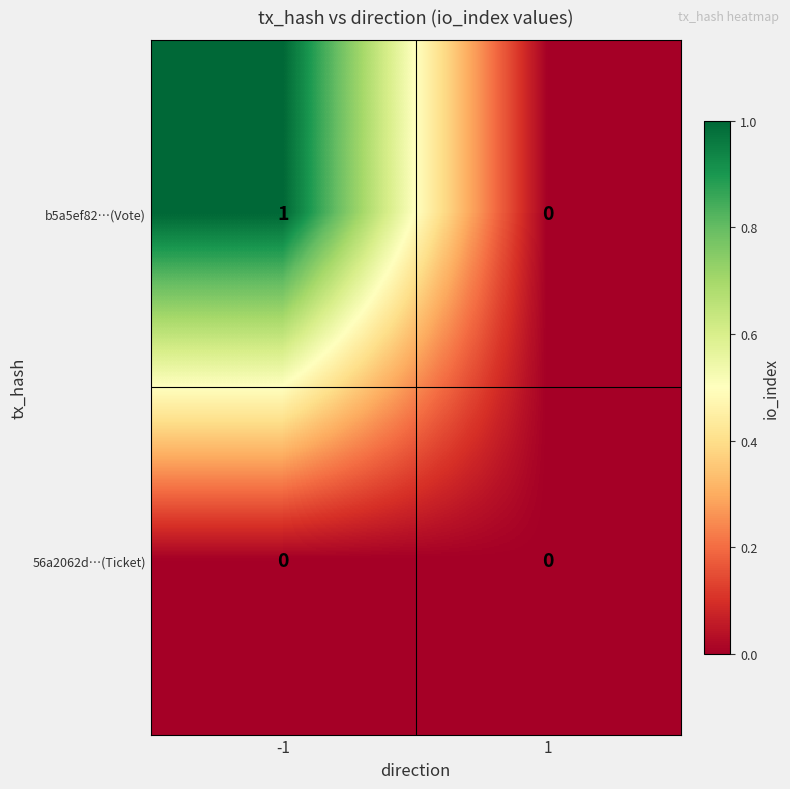

Which series changed the most between -1 and 1?

b5a5ef82…(Vote)